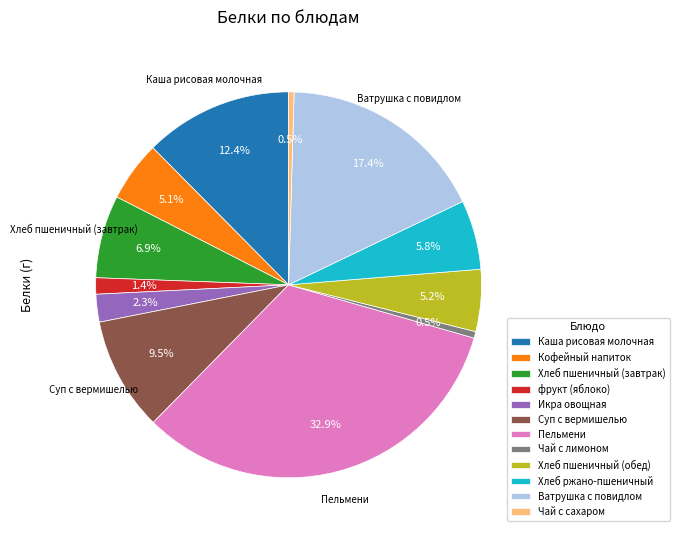

Is the sum of Чай с лимоном and Пельмени greater than half?

No